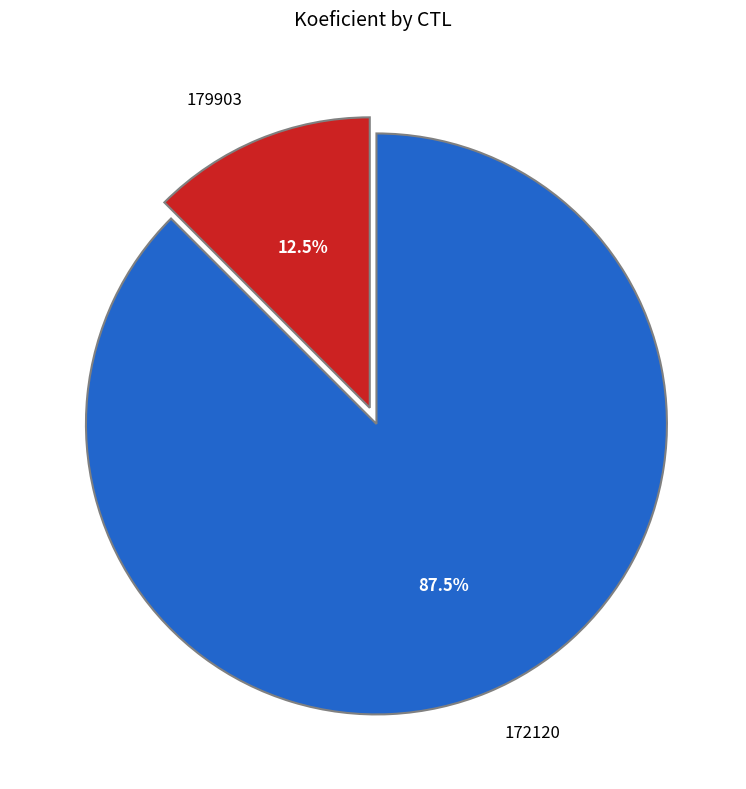

Do 179903 and 172120 together represent more than half of the pie?

Yes